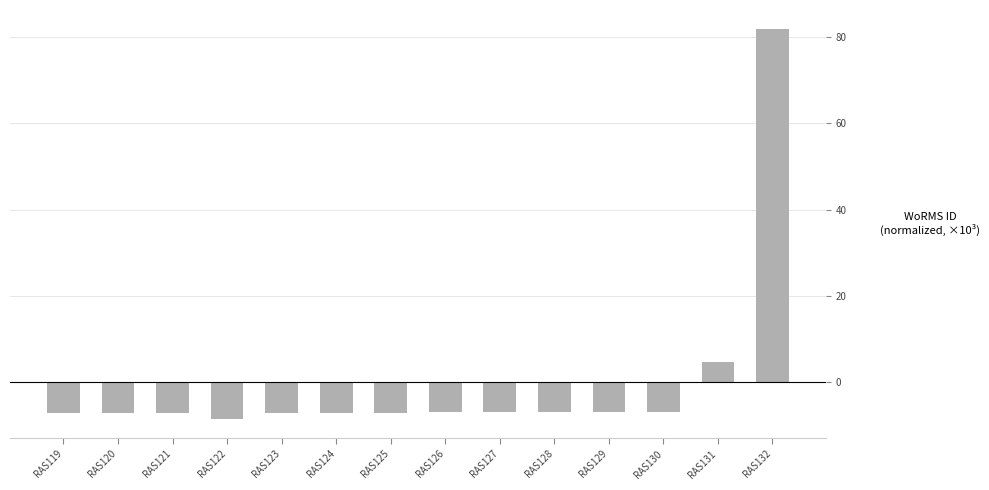

How many values are below zero?

12